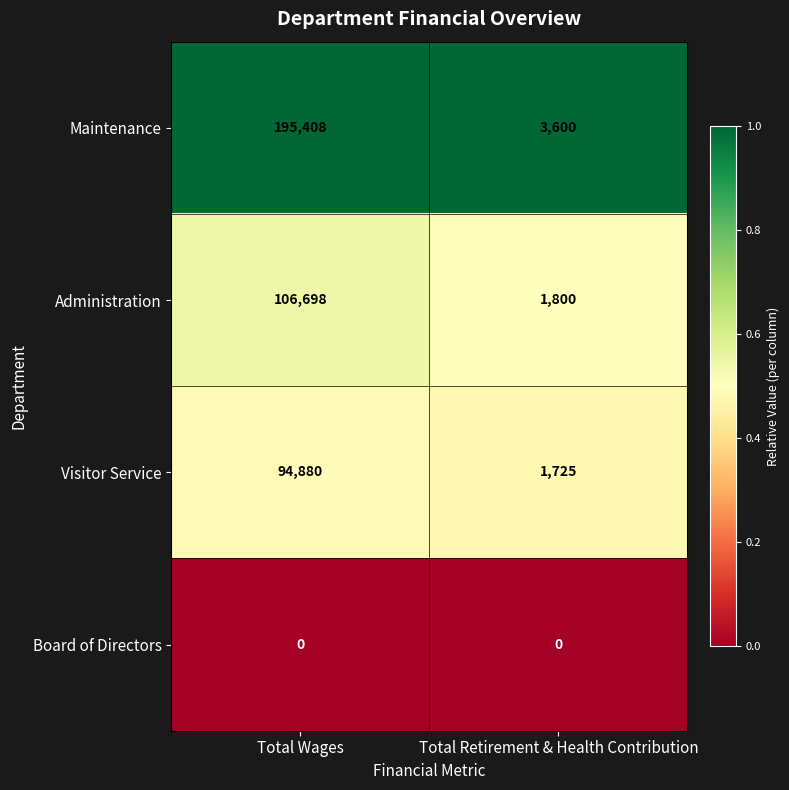

At how many categories does at least one series exceed 0?

2